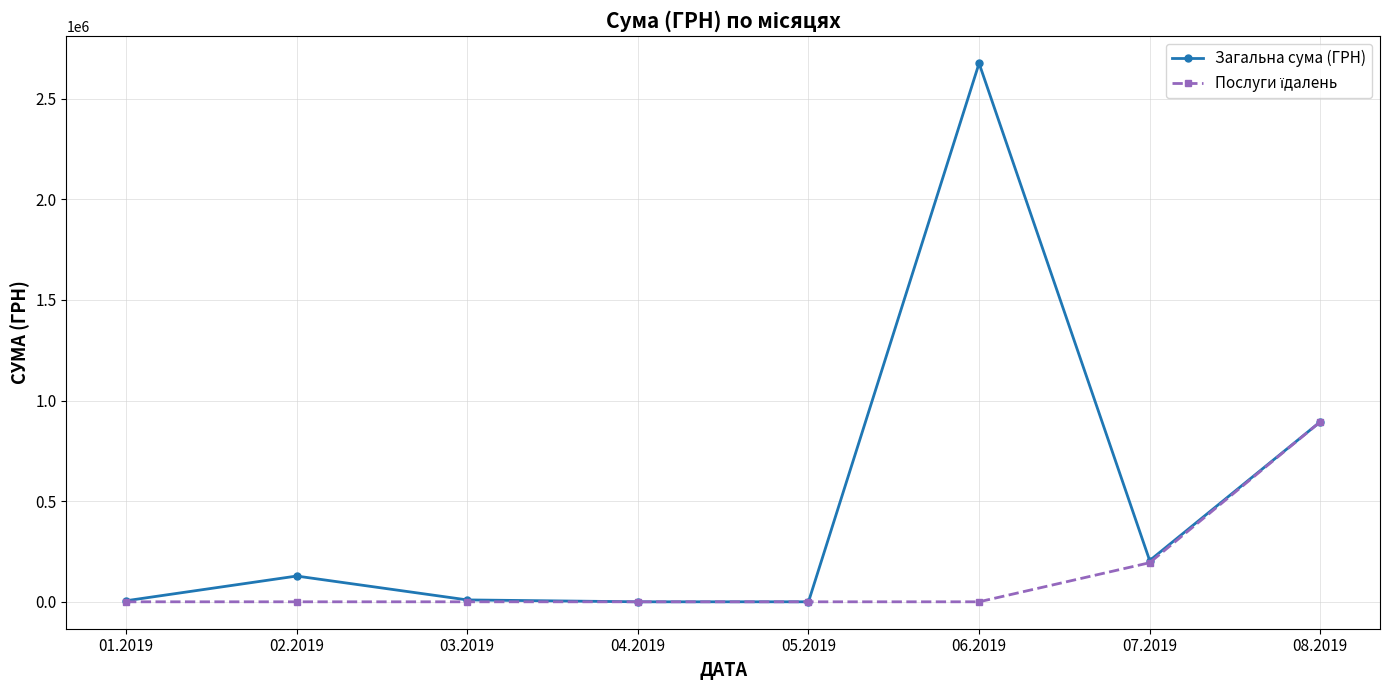

Which series changed the most between 05.2019 and 07.2019?

Загальна сума (ГРН)